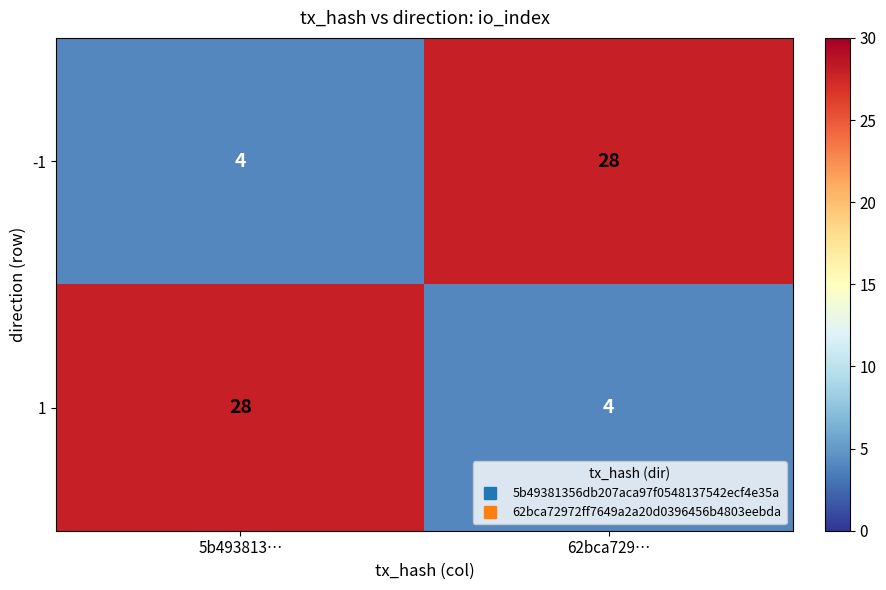

Reading left to right, what are all the values shown in this chart?

-1: 4	28
1: 28	4